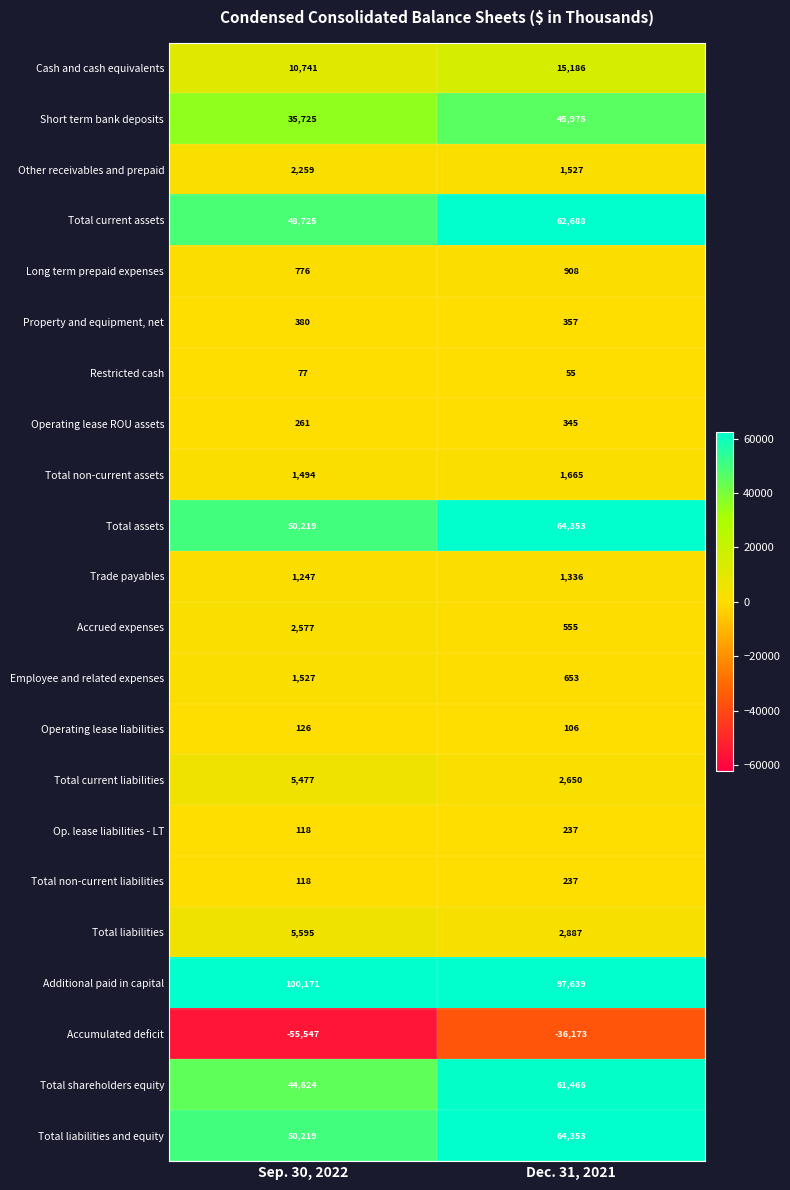

At which category is the sum across all series the highest?

Dec. 31, 2021